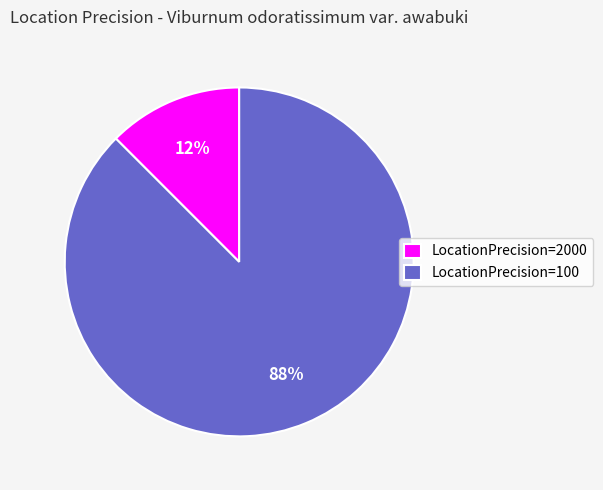

Which has a higher value, LocationPrecision=2000 or LocationPrecision=100?

LocationPrecision=100